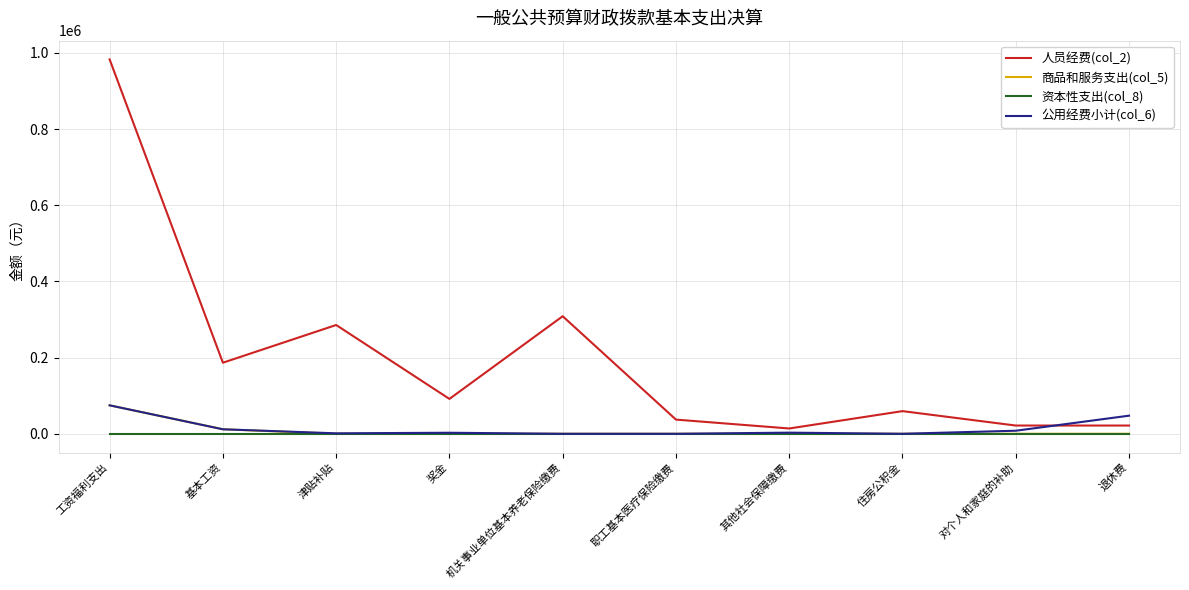

The value of 商品和服务支出(col_5) at 津贴补贴 is 50125.2. True or false?

False